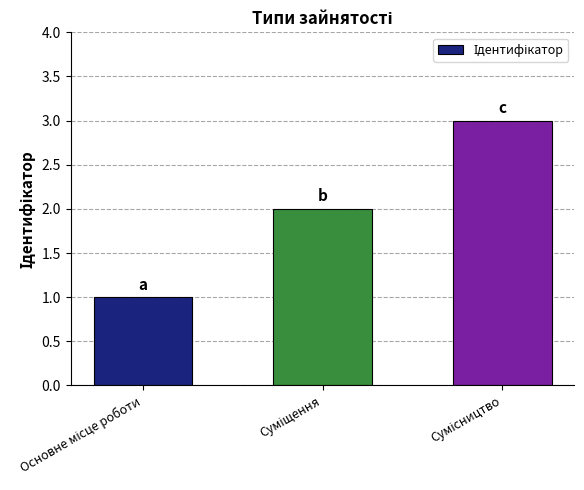

How many values are below 2?

1